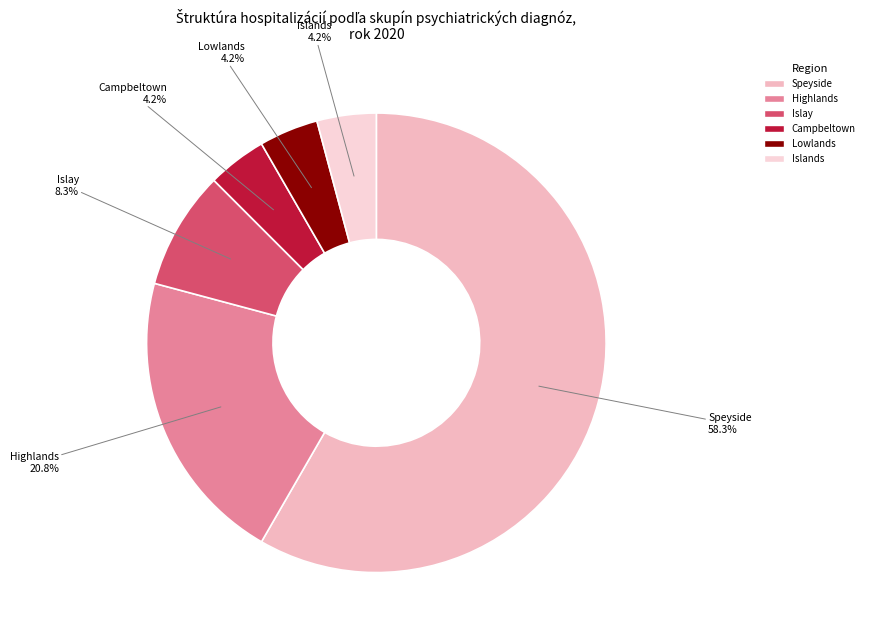

Is there any slice that represents more than half of the pie?

Yes